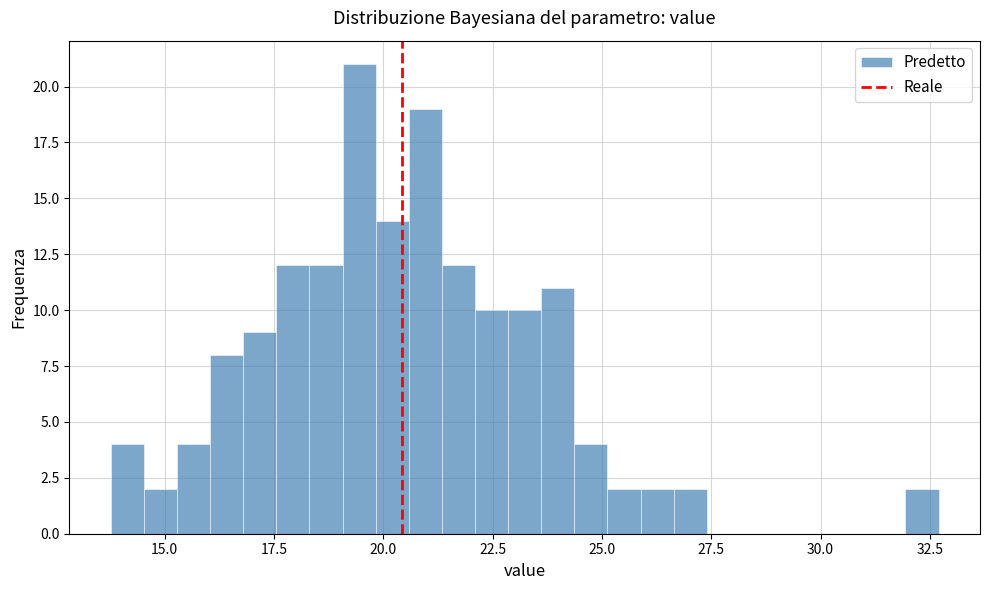

Read against the x-axis, roughly where is the centre of the tallest bar?

19.5